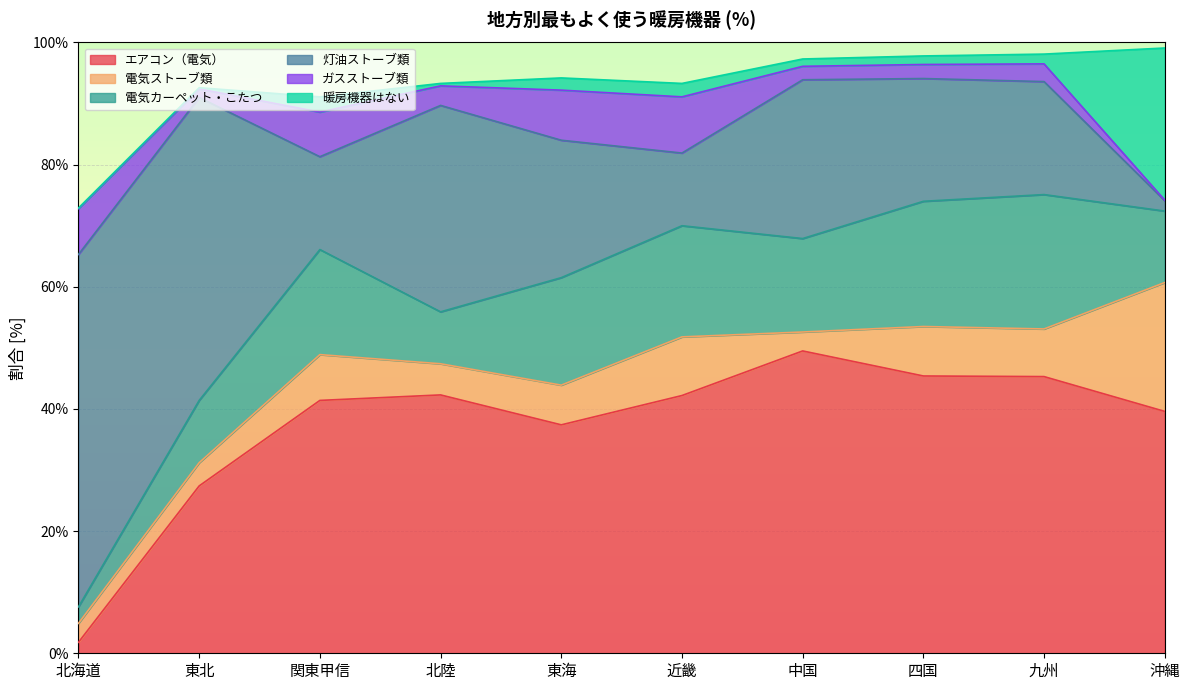

What is the maximum value shown in the chart?

57.7